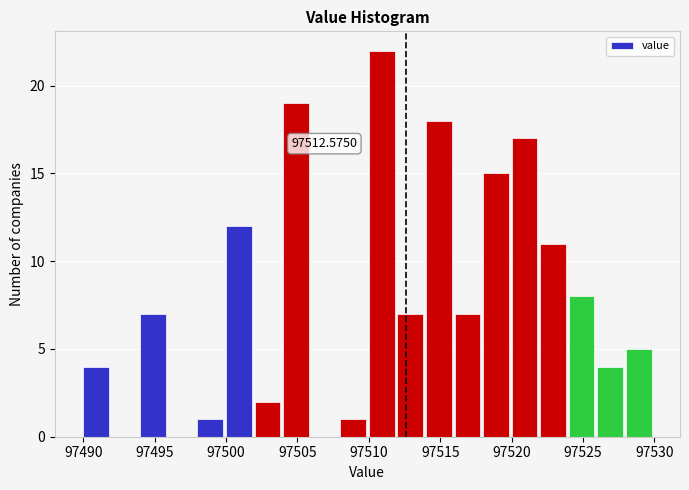

Over which range of the x-axis is the bar tallest?

97510 to 97512